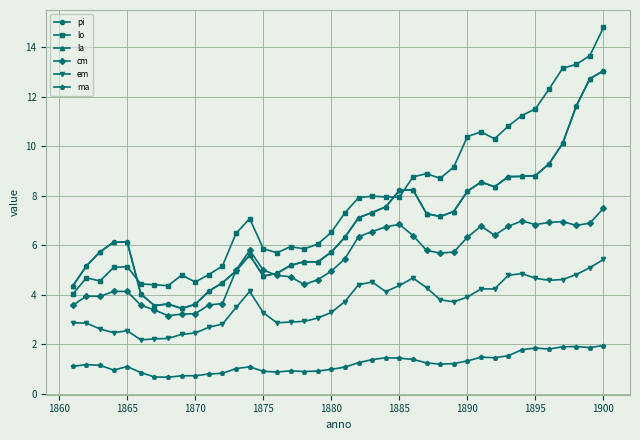

Does the chart have visible grid lines?

Yes